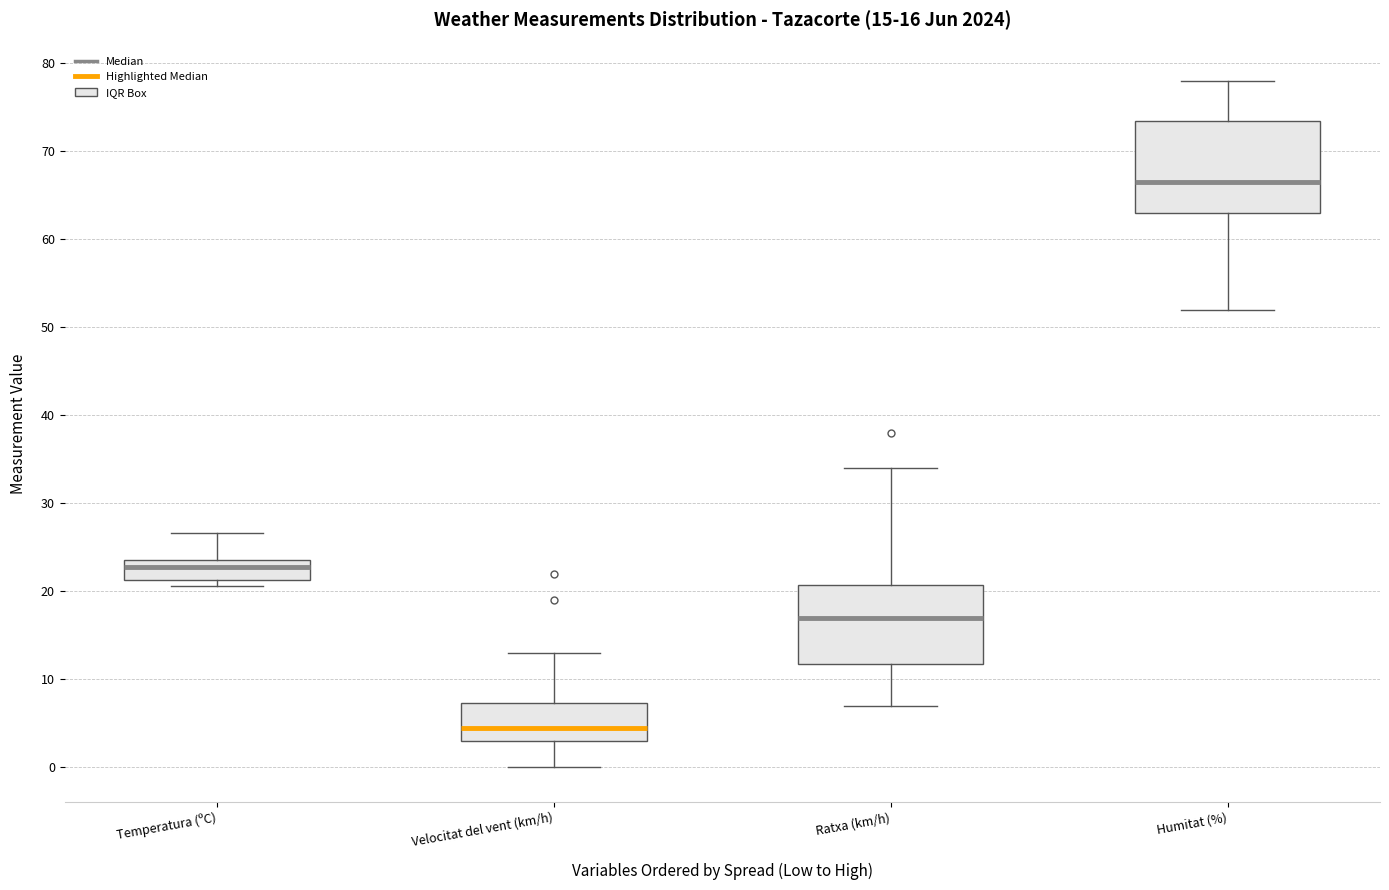

Which box's median line is the lowest?

Velocitat del vent (km/h)